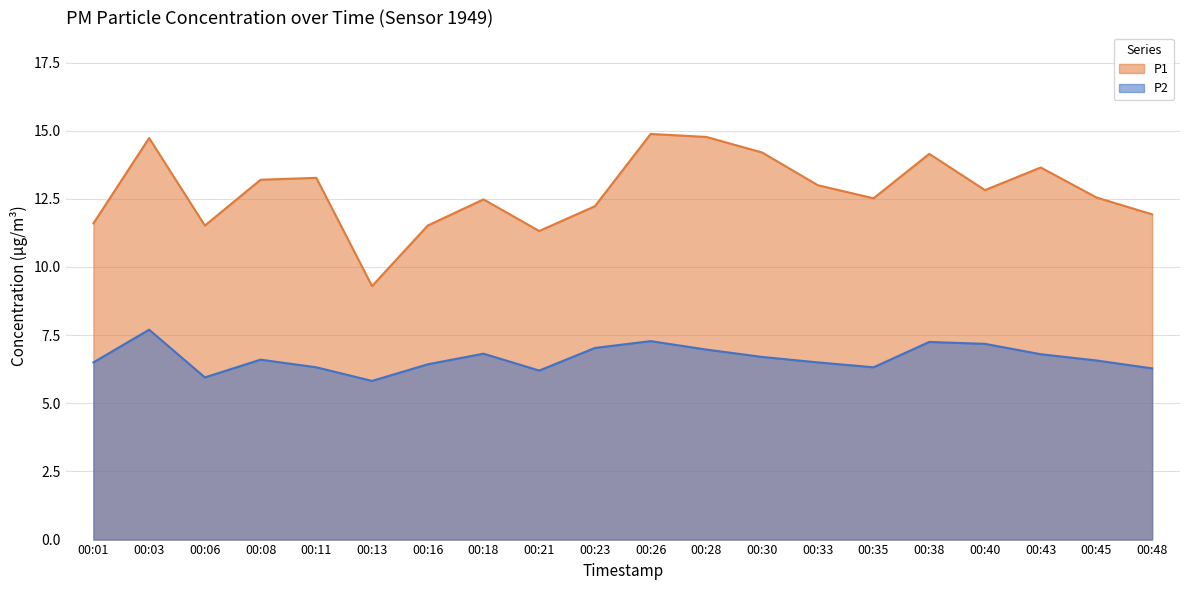

Rank the series at 00:38 from highest to lowest value.

P1, P2